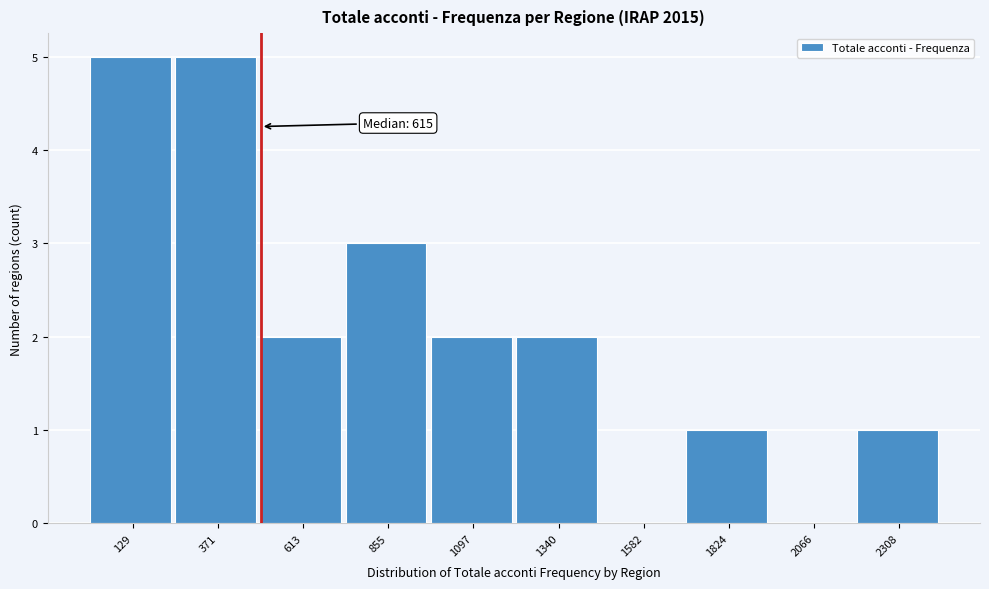

Reading left to right, extract all data points from this chart.

129=5	371=5	613=2	855=3	1097=2	1340=2	1582=0	1824=1	2066=0	2308=1